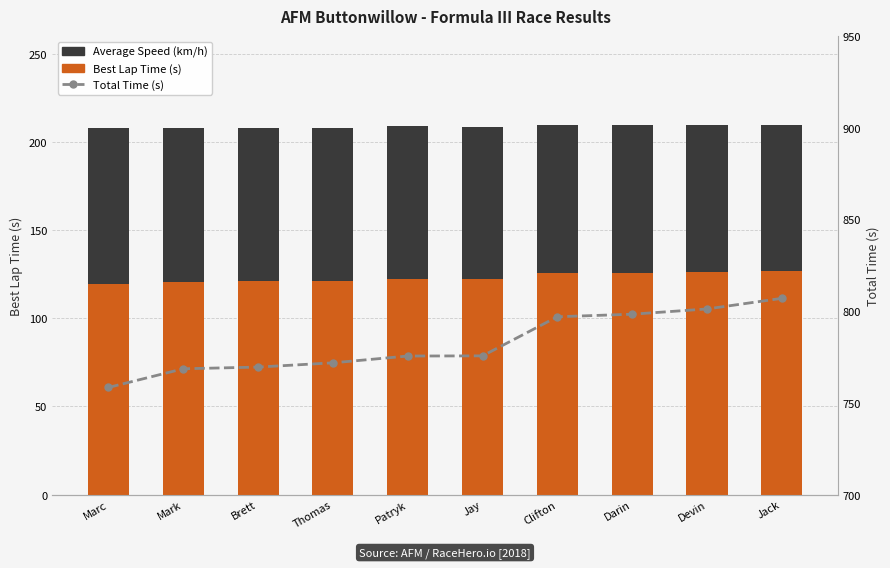

What is the label of the 3rd bar from the right?

Darin